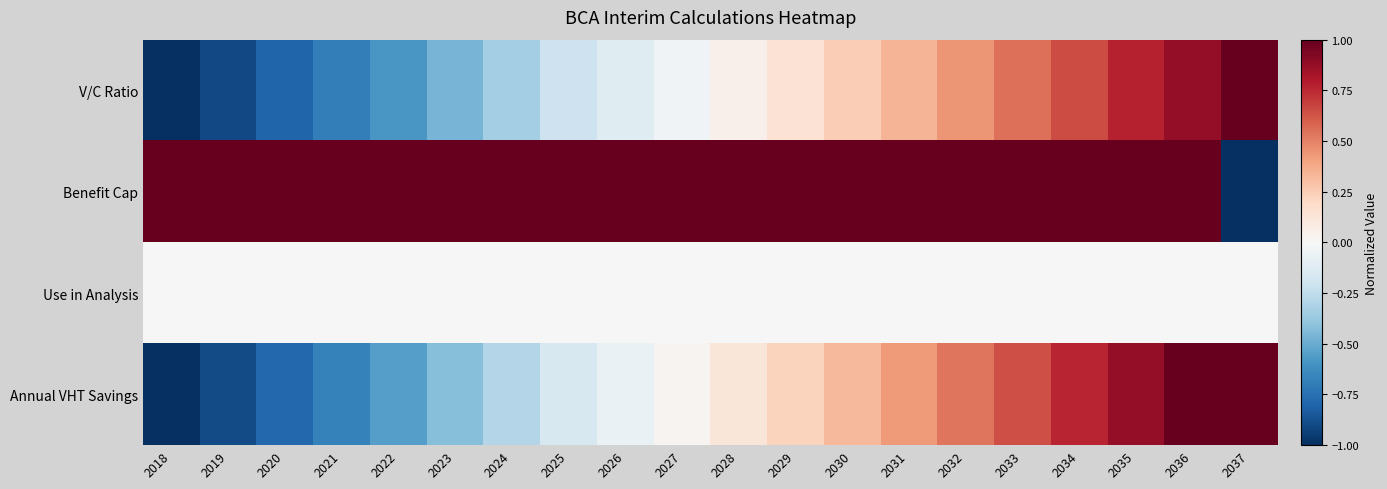

Reading left to right, extract all data points from this chart.

V/C Ratio: 2018=-1.0	2019=-0.9	2020=-0.8	2021=-0.7	2022=-0.6	2023=-0.5	2024=-0.3	2025=-0.2	2026=-0.1	2027=-0.0	2028=0.1	2029=0.1	2030=0.2	2031=0.3	2032=0.4	2033=0.5	2034=0.7	2035=0.8	2036=0.9	2037=1.0
Benefit Cap: 2018=1.0	2019=1.0	2020=1.0	2021=1.0	2022=1.0	2023=1.0	2024=1.0	2025=1.0	2026=1.0	2027=1.0	2028=1.0	2029=1.0	2030=1.0	2031=1.0	2032=1.0	2033=1.0	2034=1.0	2035=1.0	2036=1.0	2037=-1.0
Use in Analysis: 2018=0.0	2019=0.0	2020=0.0	2021=0.0	2022=0.0	2023=0.0	2024=0.0	2025=0.0	2026=0.0	2027=0.0	2028=0.0	2029=0.0	2030=0.0	2031=0.0	2032=0.0	2033=0.0	2034=0.0	2035=0.0	2036=0.0	2037=0.0
Annual VHT Savings: 2018=-1.0	2019=-0.9	2020=-0.8	2021=-0.7	2022=-0.6	2023=-0.4	2024=-0.3	2025=-0.2	2026=-0.1	2027=0.0	2028=0.1	2029=0.2	2030=0.3	2031=0.4	2032=0.5	2033=0.6	2034=0.8	2035=0.9	2036=1.0	2037=1.0